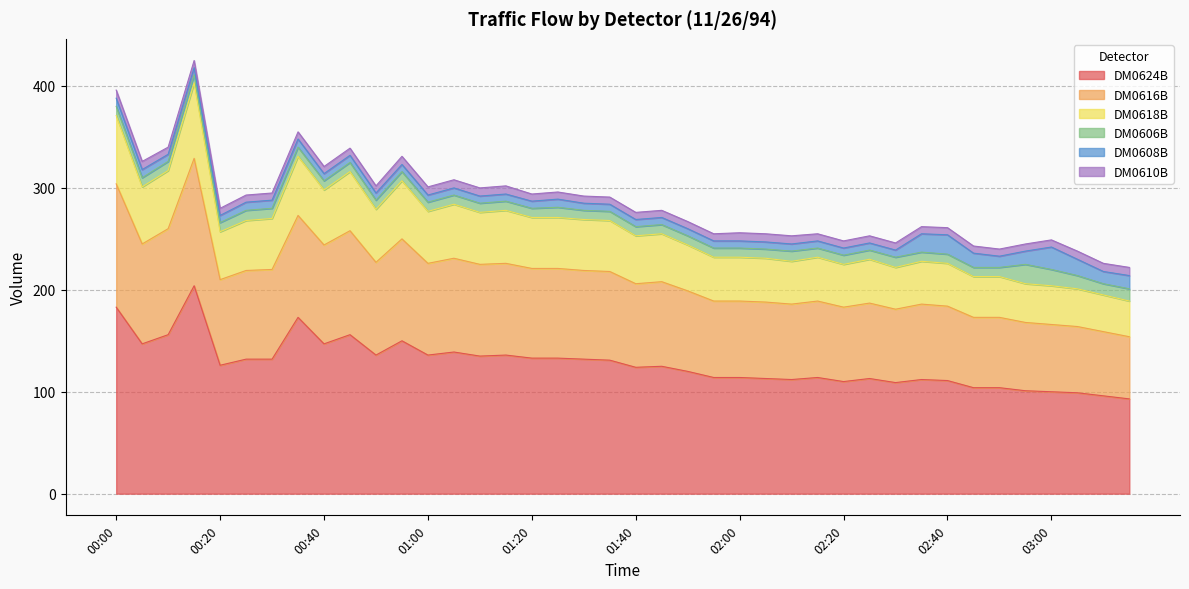

What is the average value of the DM0624B series?

128